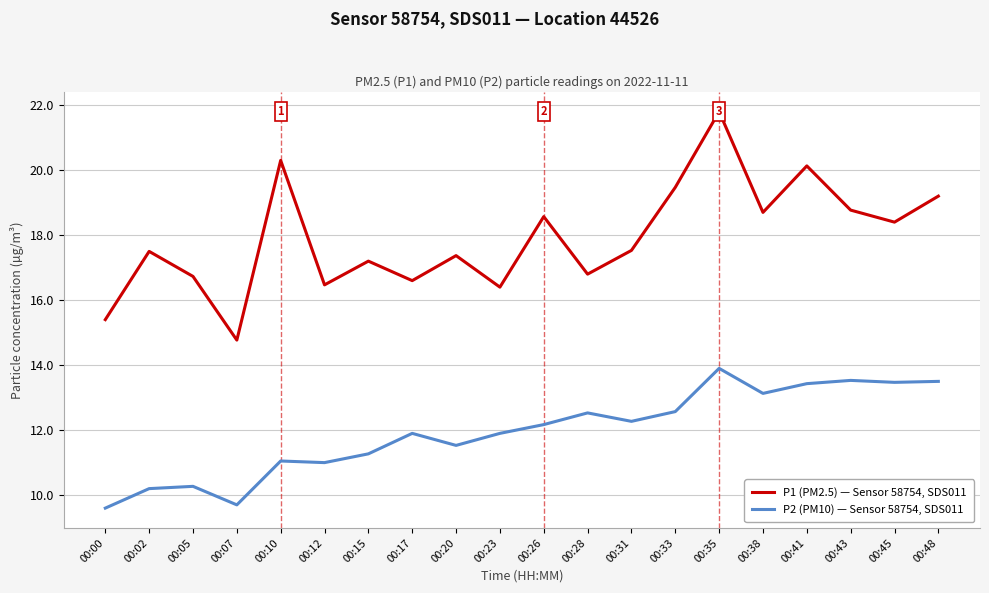

How many interior local valleys does the P1 (PM2.5) — Sensor 58754, SDS011 series have?

7